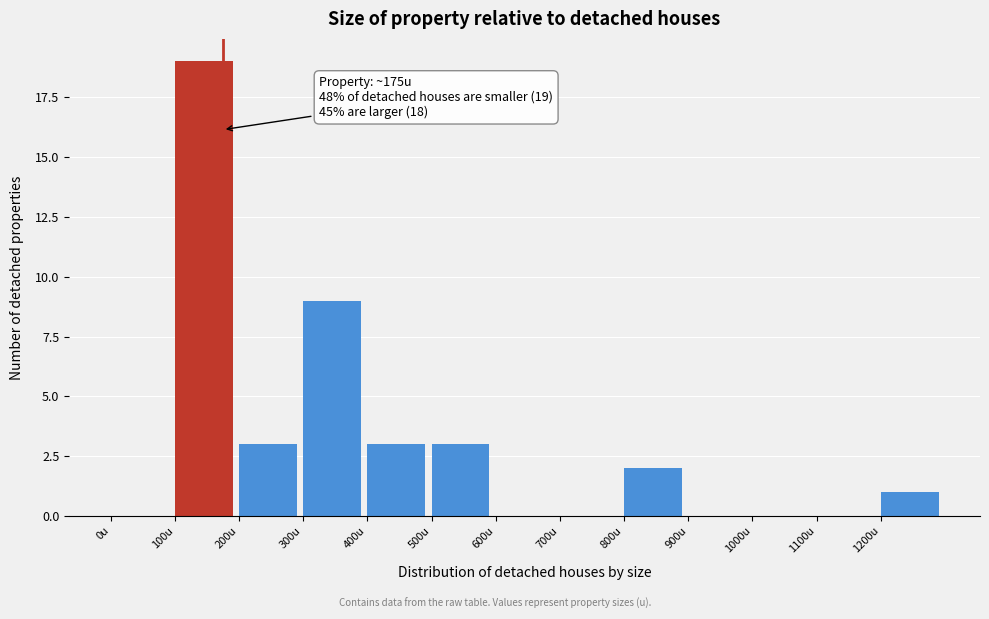

Over which range of the x-axis is the bar tallest?

100 to 200